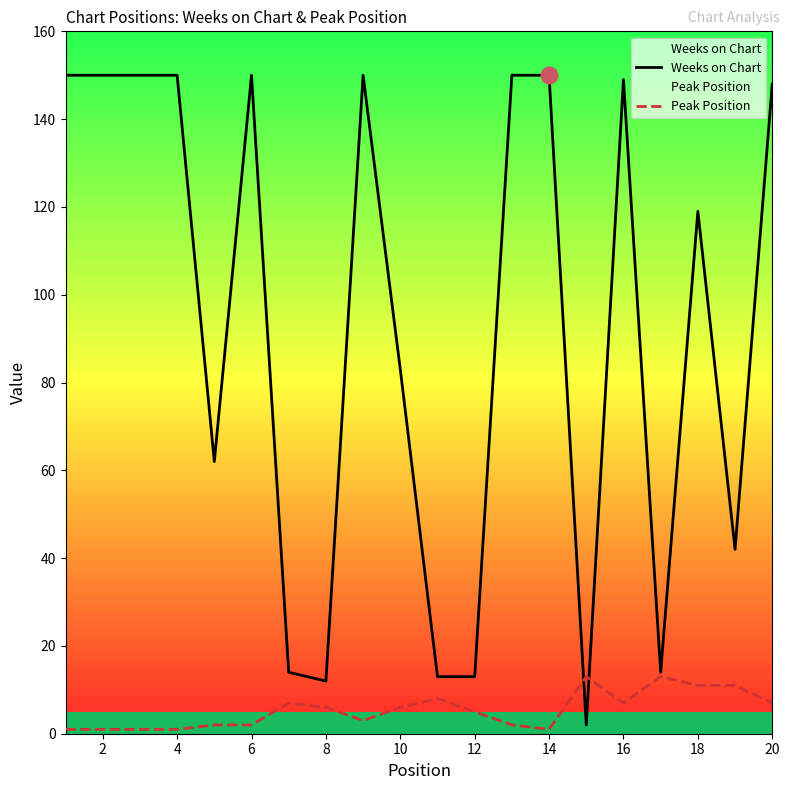

Reading left to right, what are all the values shown in this chart?

Weeks on Chart: 150	150	150	150	62	150	14	12	150	83	13	13	150	150	2	149	14	119	42	148
Peak Position: 1	1	1	1	2	2	7	6	3	6	8	5	2	1	13	7	13	11	11	7